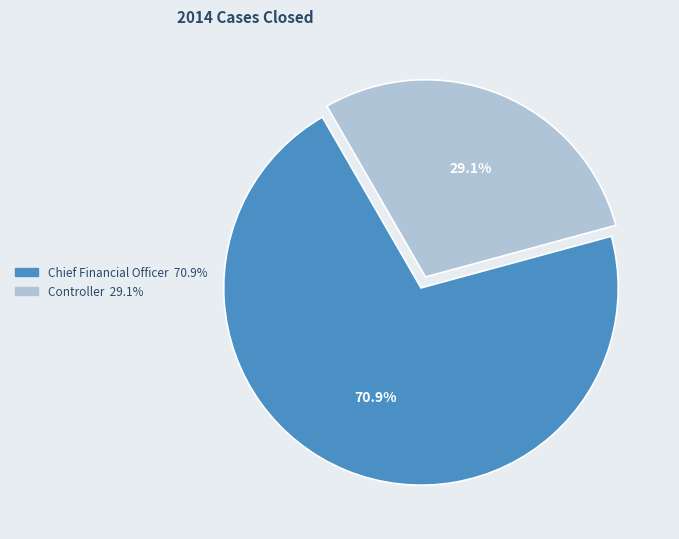

True or false: Chief Financial Officer accounts for 71% of the total.

True